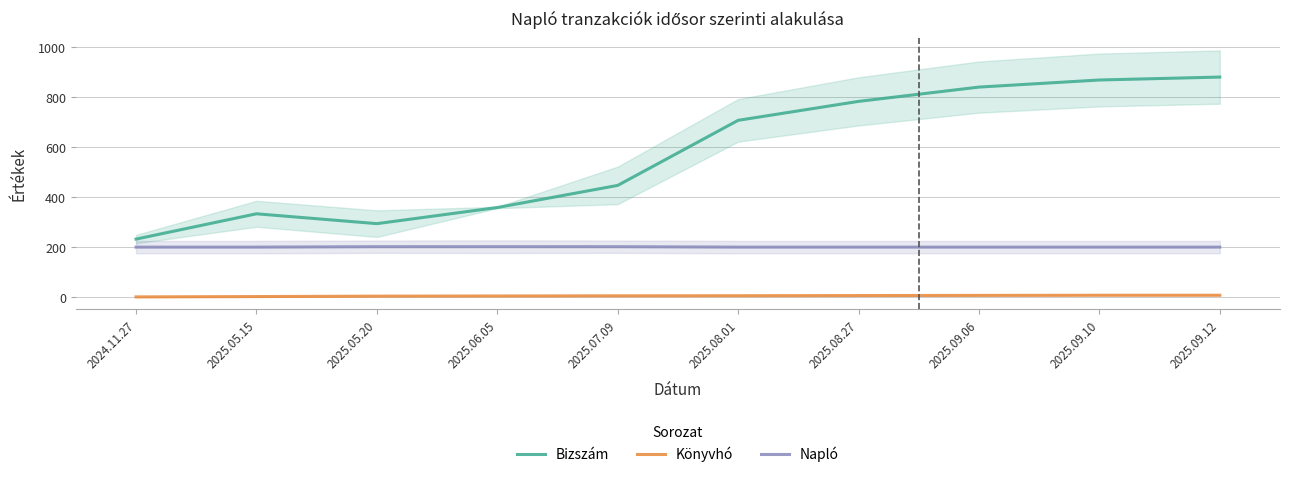

Is the value of Napló at 2025.05.15 greater than the value of Bizszám at 2025.08.27?

No